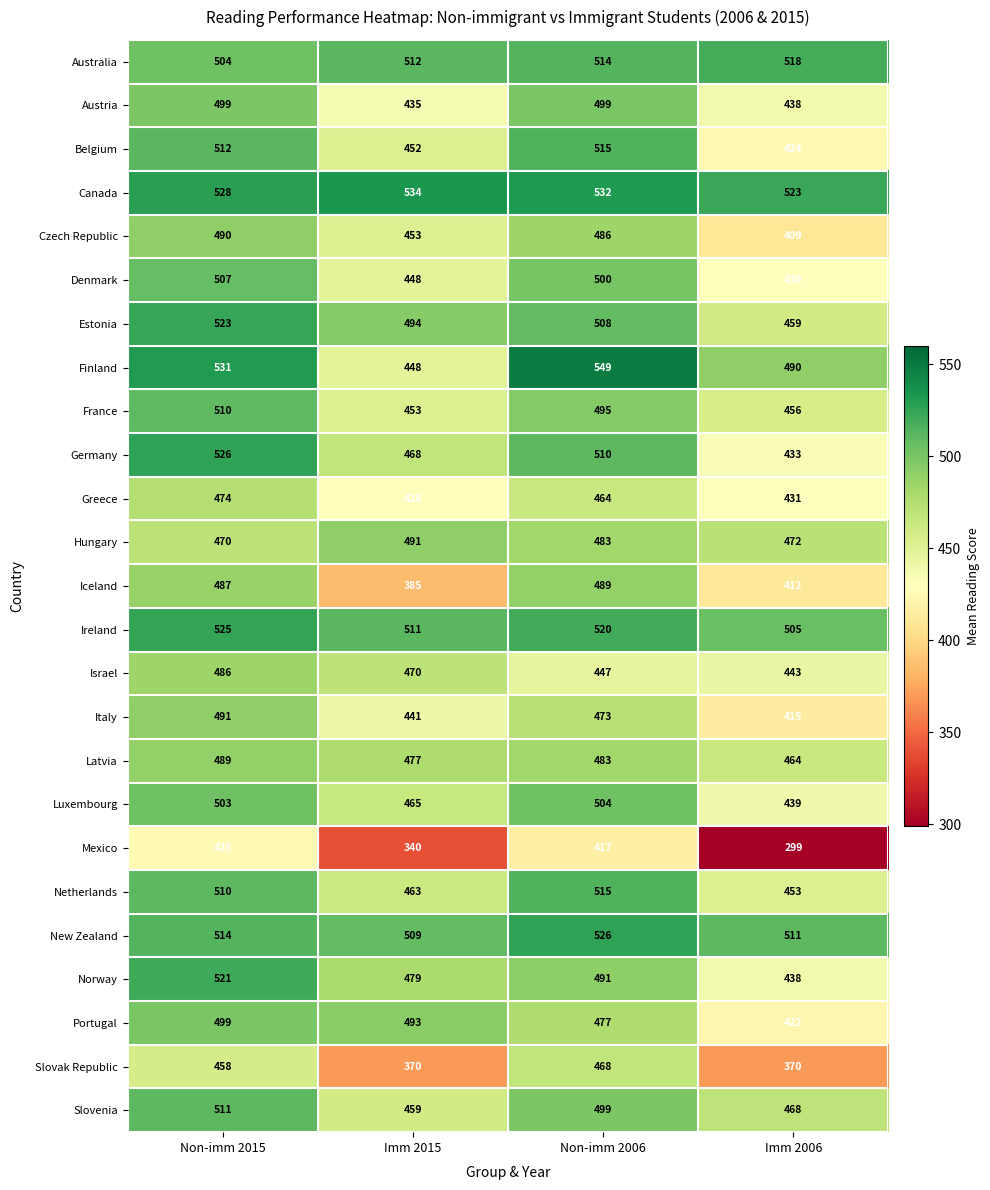

List the labels in order of Greece value, largest first.

Non-imm 2015, Non-imm 2006, Imm 2006, Imm 2015